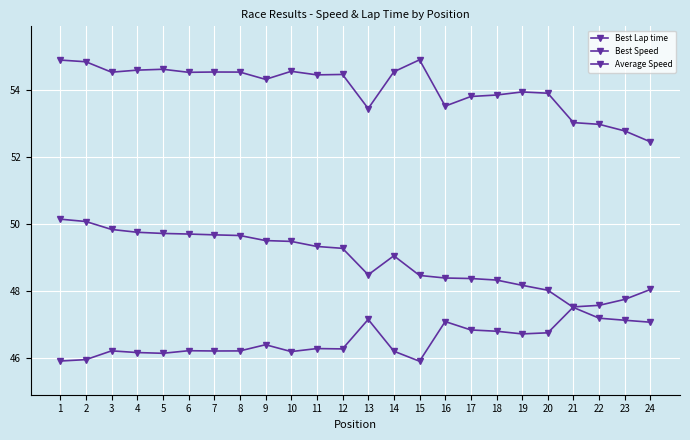

How many lines are shown in the chart?

3